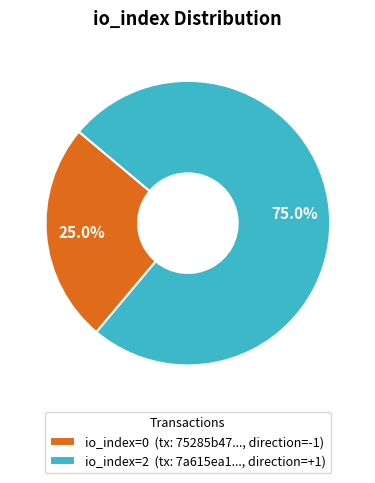

Rank the categories by value from highest to lowest.

io_index=2 (tx: 7a615ea1..., direction=+1), io_index=0 (tx: 75285b47..., direction=-1)